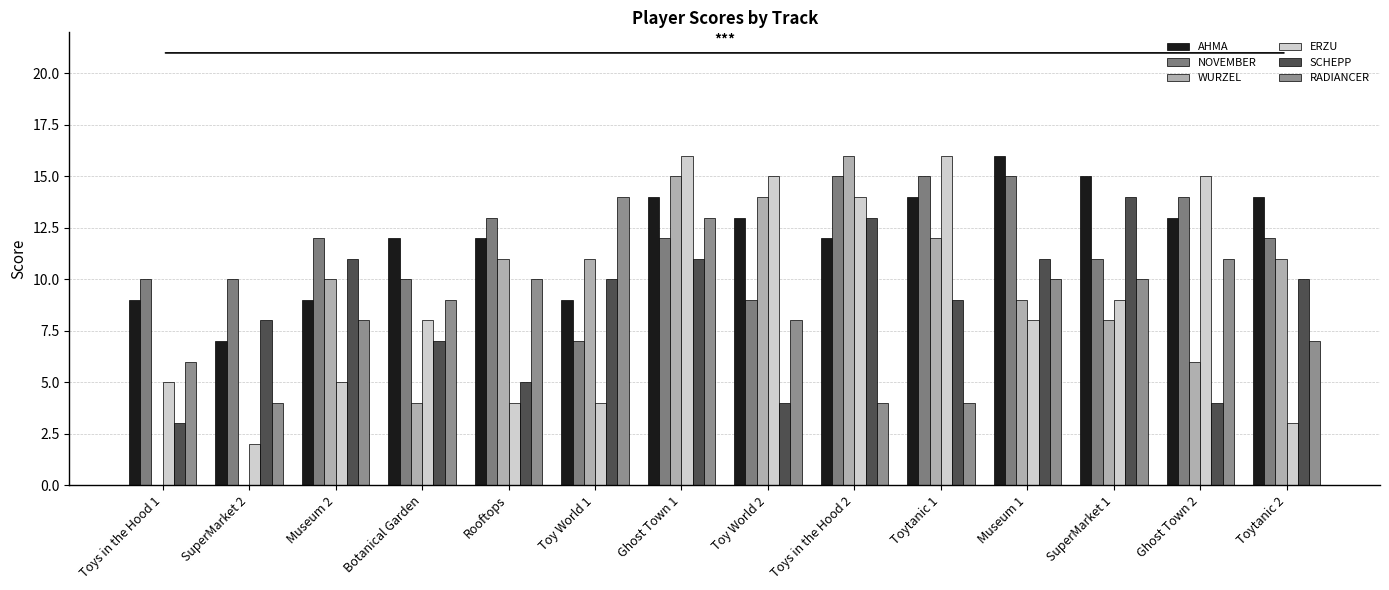

Reading left to right, list all the values displayed in this chart.

AHMA: Toys in the Hood 1=9	SuperMarket 2=7	Museum 2=9	Botanical Garden=12	Rooftops=12	Toy World 1=9	Ghost Town 1=14	Toy World 2=13	Toys in the Hood 2=12	Toytanic 1=14	Museum 1=16	SuperMarket 1=15	Ghost Town 2=13	Toytanic 2=14
NOVEMBER: Toys in the Hood 1=10	SuperMarket 2=10	Museum 2=12	Botanical Garden=10	Rooftops=13	Toy World 1=7	Ghost Town 1=12	Toy World 2=9	Toys in the Hood 2=15	Toytanic 1=15	Museum 1=15	SuperMarket 1=11	Ghost Town 2=14	Toytanic 2=12
WURZEL: Toys in the Hood 1=0	SuperMarket 2=0	Museum 2=10	Botanical Garden=4	Rooftops=11	Toy World 1=11	Ghost Town 1=15	Toy World 2=14	Toys in the Hood 2=16	Toytanic 1=12	Museum 1=9	SuperMarket 1=8	Ghost Town 2=6	Toytanic 2=11
ERZU: Toys in the Hood 1=5	SuperMarket 2=2	Museum 2=5	Botanical Garden=8	Rooftops=4	Toy World 1=4	Ghost Town 1=16	Toy World 2=15	Toys in the Hood 2=14	Toytanic 1=16	Museum 1=8	SuperMarket 1=9	Ghost Town 2=15	Toytanic 2=3
SCHEPP: Toys in the Hood 1=3	SuperMarket 2=8	Museum 2=11	Botanical Garden=7	Rooftops=5	Toy World 1=10	Ghost Town 1=11	Toy World 2=4	Toys in the Hood 2=13	Toytanic 1=9	Museum 1=11	SuperMarket 1=14	Ghost Town 2=4	Toytanic 2=10
RADIANCER: Toys in the Hood 1=6	SuperMarket 2=4	Museum 2=8	Botanical Garden=9	Rooftops=10	Toy World 1=14	Ghost Town 1=13	Toy World 2=8	Toys in the Hood 2=4	Toytanic 1=4	Museum 1=10	SuperMarket 1=10	Ghost Town 2=11	Toytanic 2=7